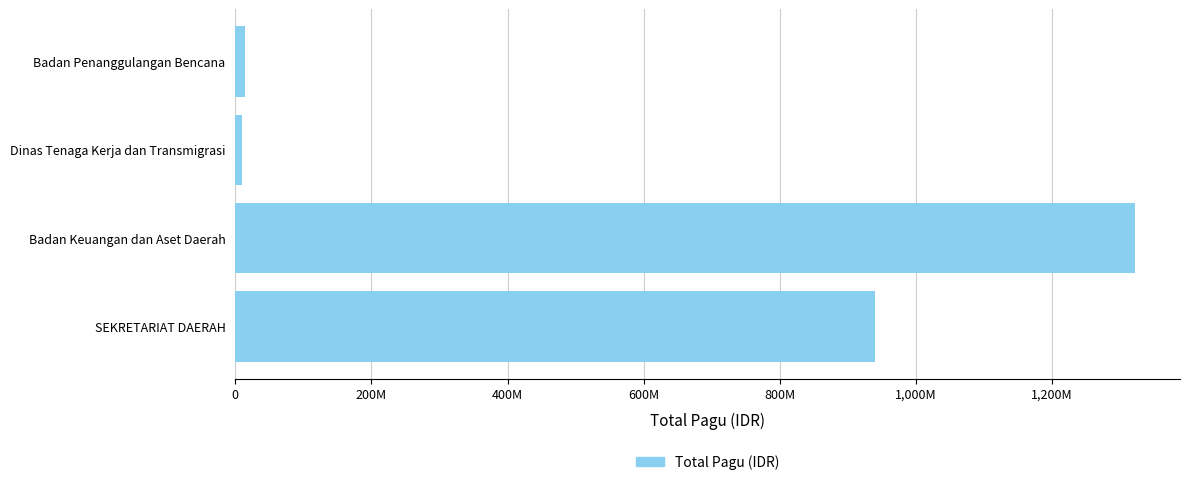

Are the bars horizontal?

Yes